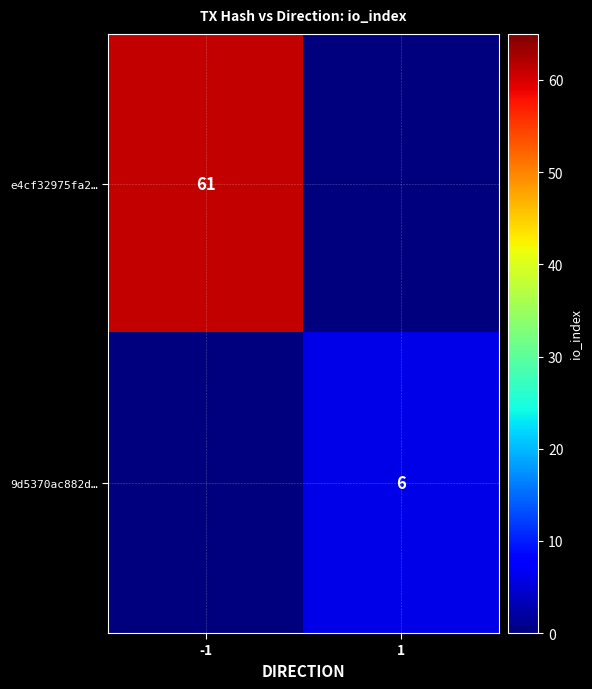

Is it true that 9d5370ac882d… equals 2 at 1?

False